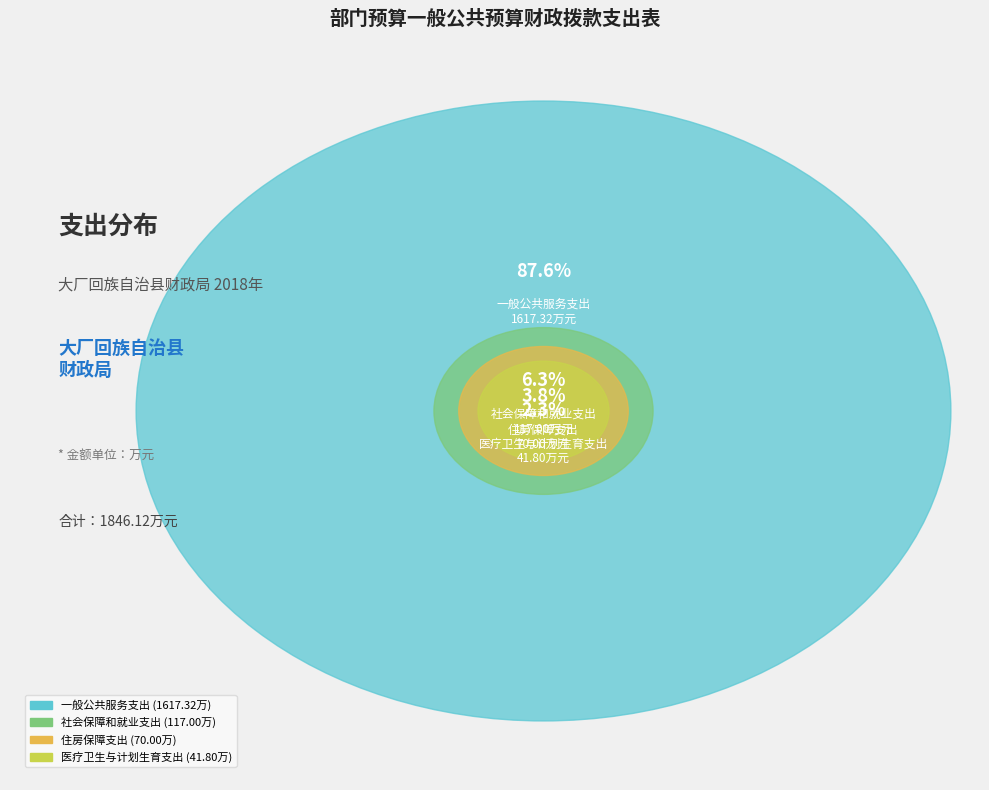

Which category has the biggest portion of the pie?

一般公共服务支出